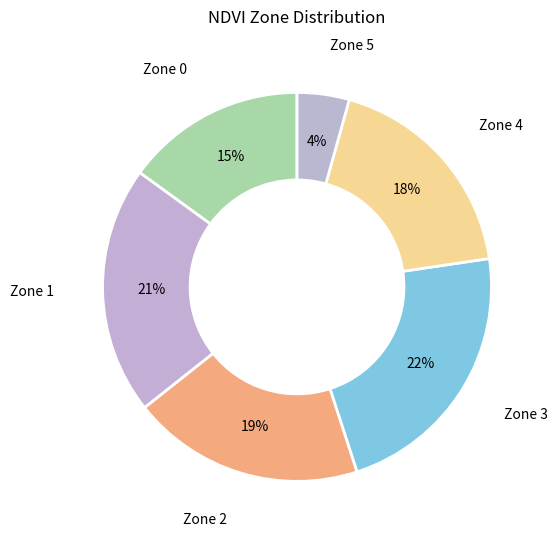

What is the ratio of the value at Zone 2 to the value at Zone 1?

0.9